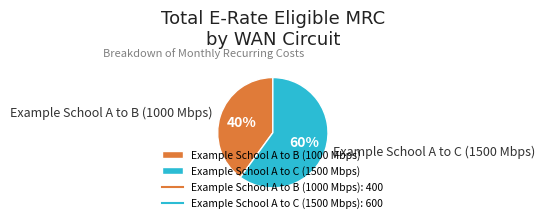

To the nearest percent, what is the difference between the largest and smallest slice percentages?

20%